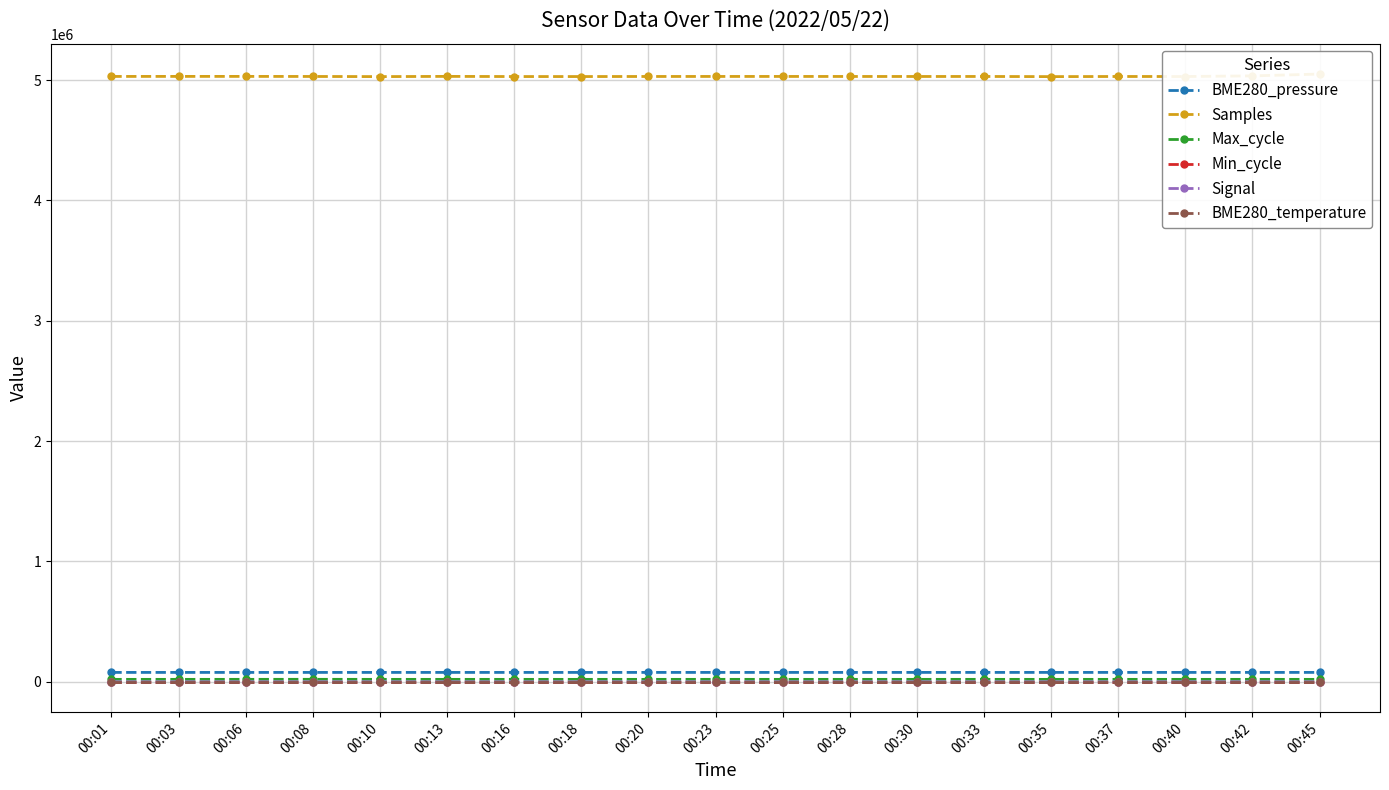

What is the difference between the highest and lowest values at 00:23?

5030585.8